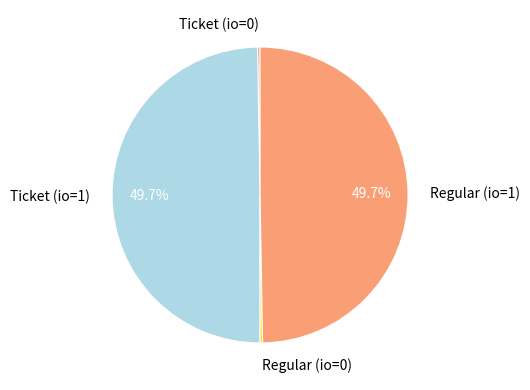

Does any single category account for the majority?

No